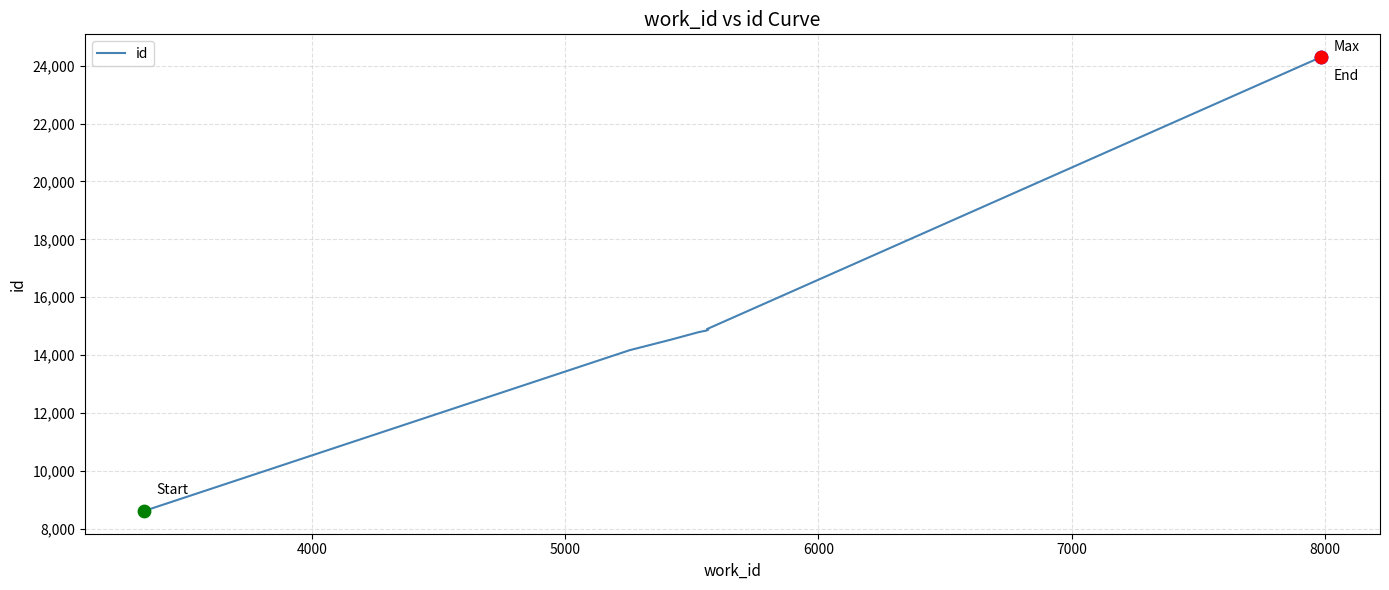

Which has a higher value, 8000 or 6000?

8000